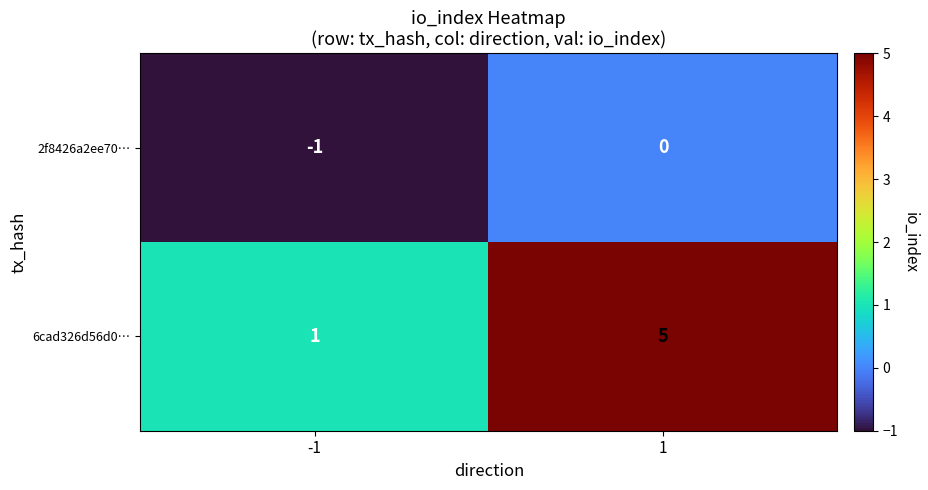

What is the average value of the 6cad326d56d0… series?

3